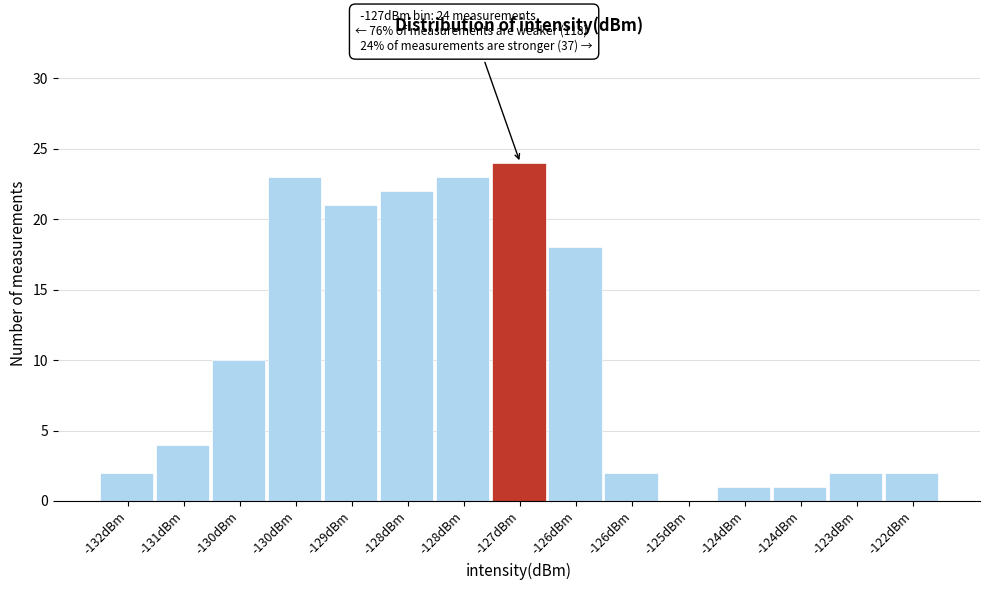

How many categories are shown in the chart?

15